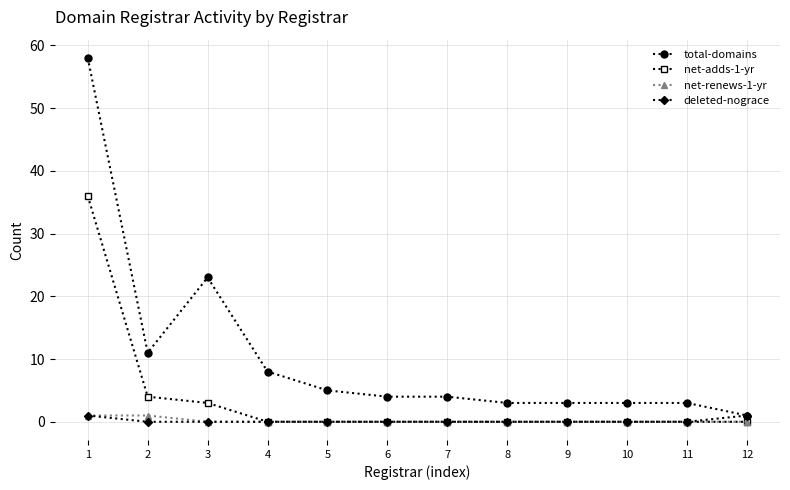

What is the sum of all total-domains values?

126